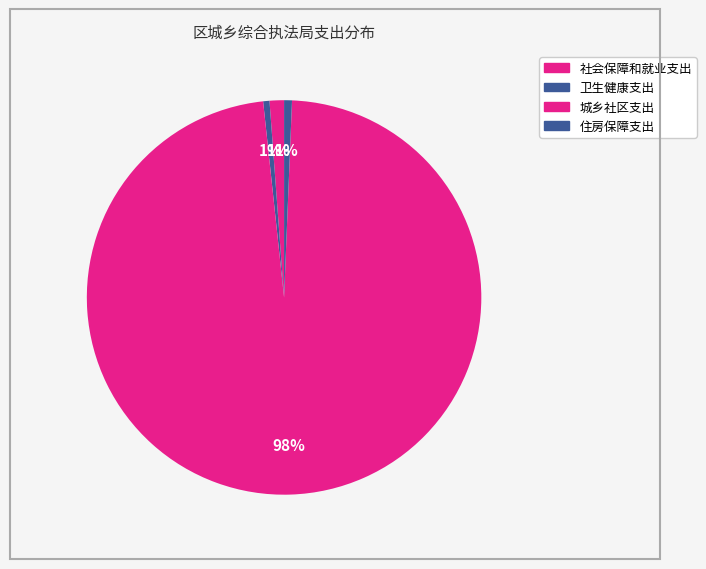

Count the number of slices in the pie.

4